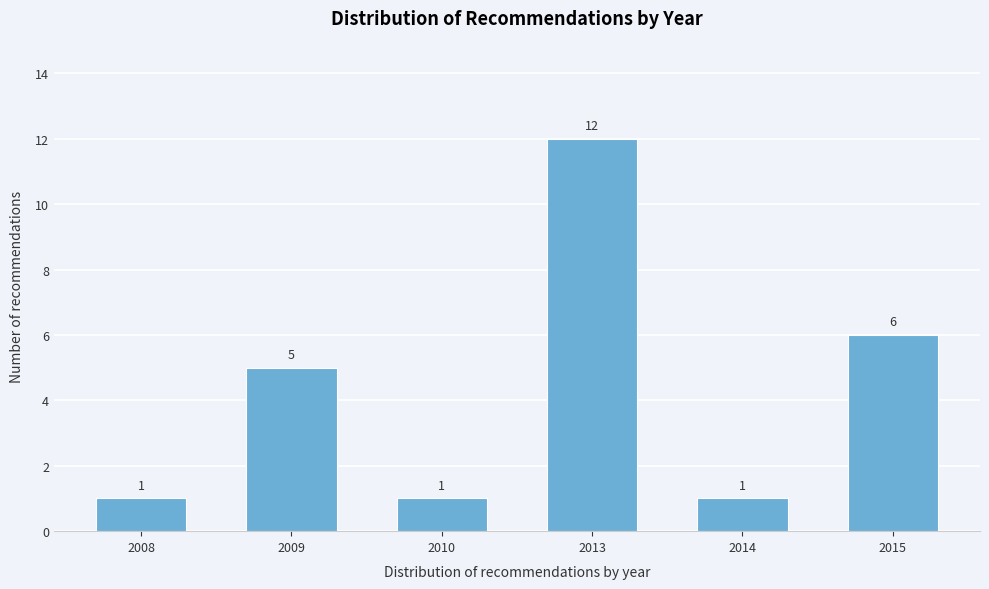

Reading left to right, list all the values displayed in this chart.

2008=1	2009=5	2010=1	2013=12	2014=1	2015=6